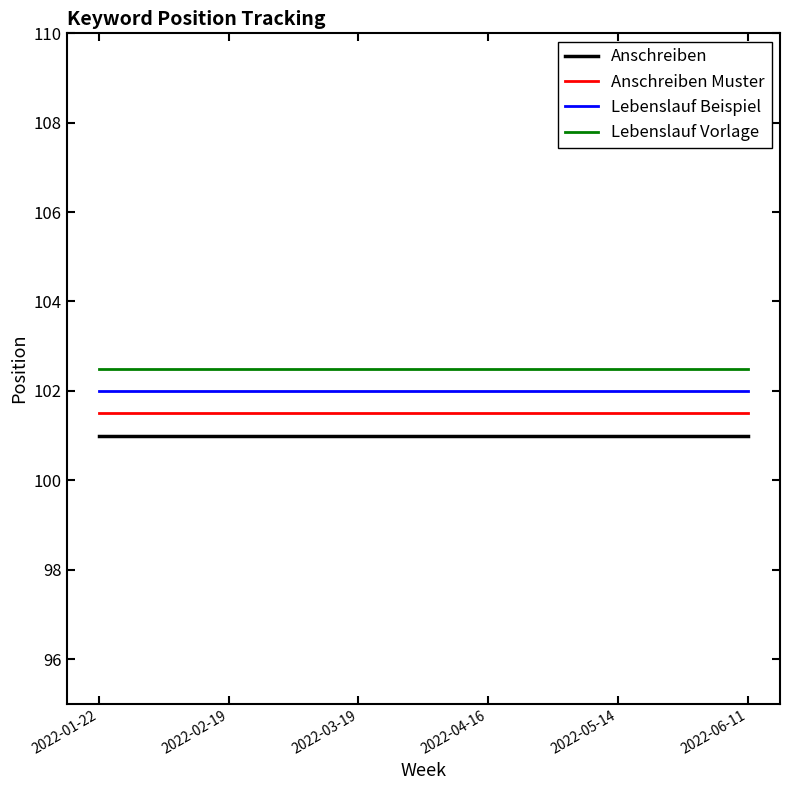

What is the minimum value for Lebenslauf Vorlage?

102.5